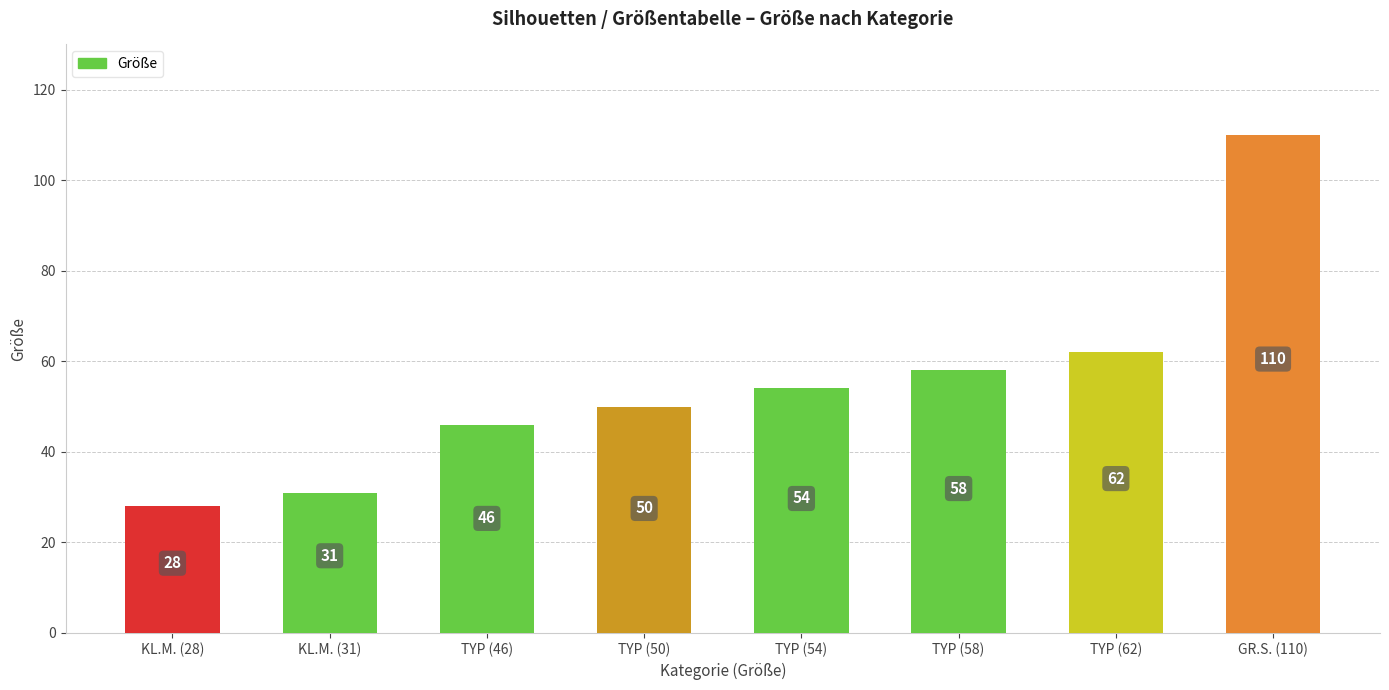

Reading left to right, what are all the values shown in this chart?

28	31	46	50	54	58	62	110